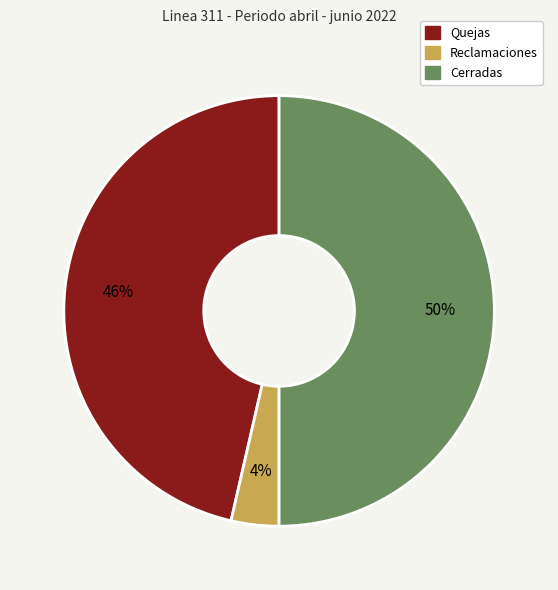

Rank the categories by value from highest to lowest.

Cerradas, Quejas, Reclamaciones